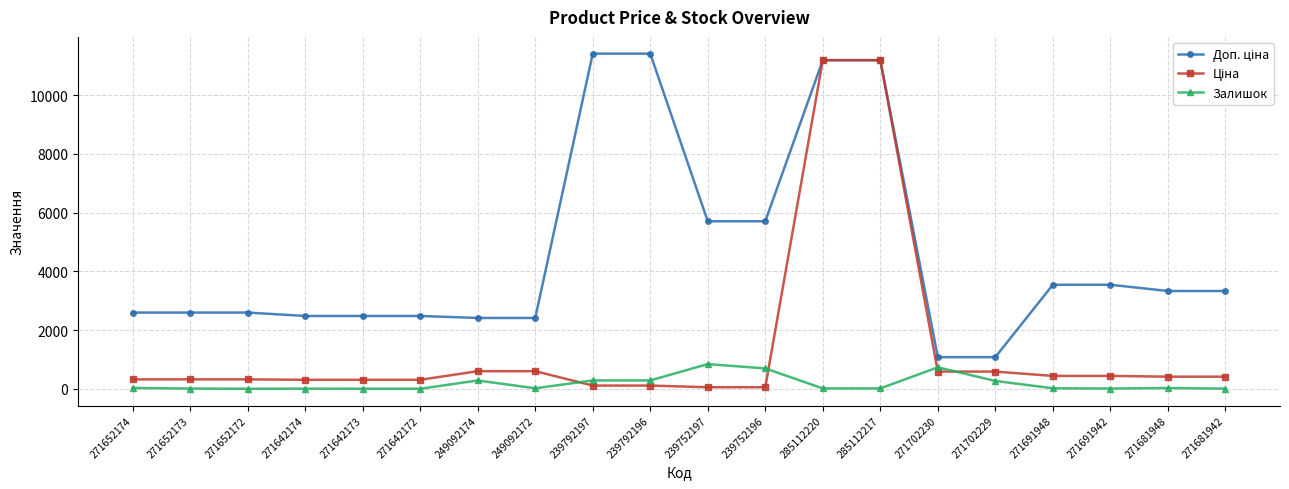

What is the value of the Залишок point at the 11th from the left?

845.0